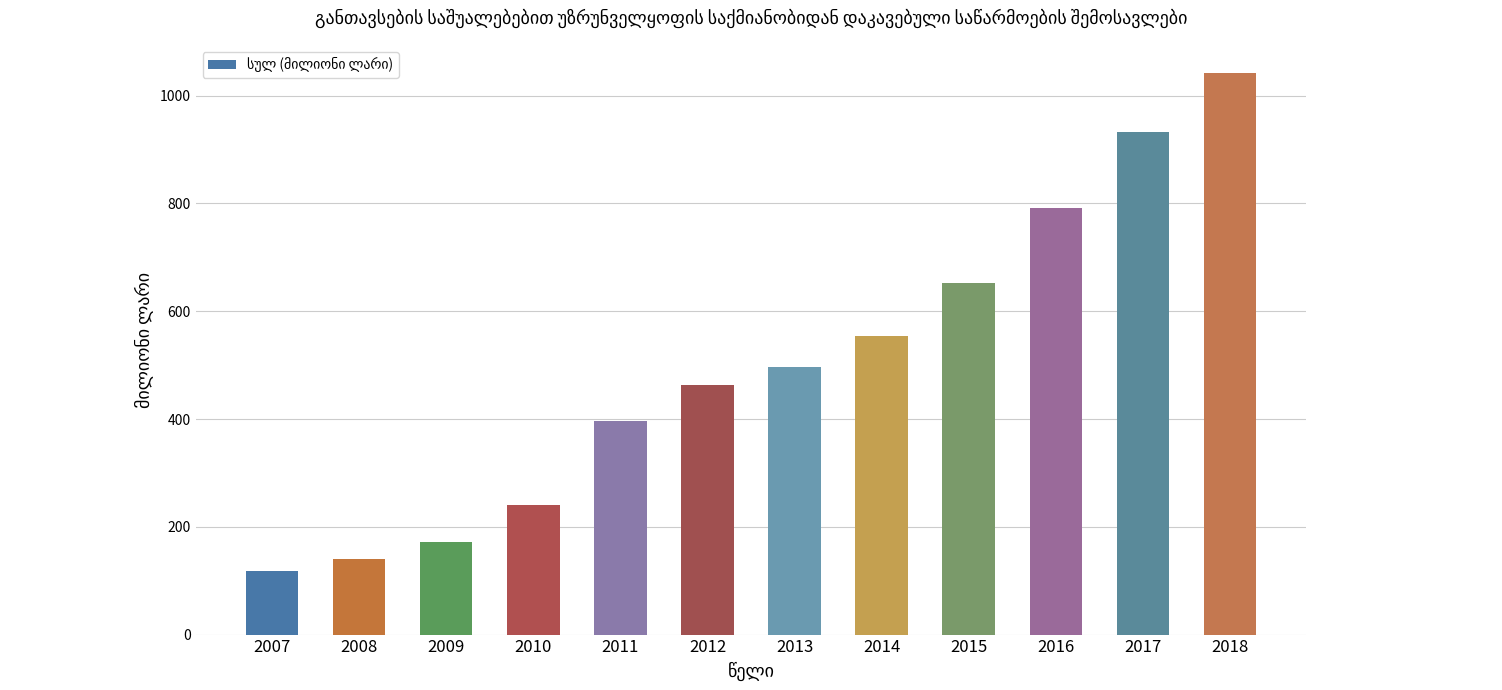

What is the approximate value at 2018?

1042.3